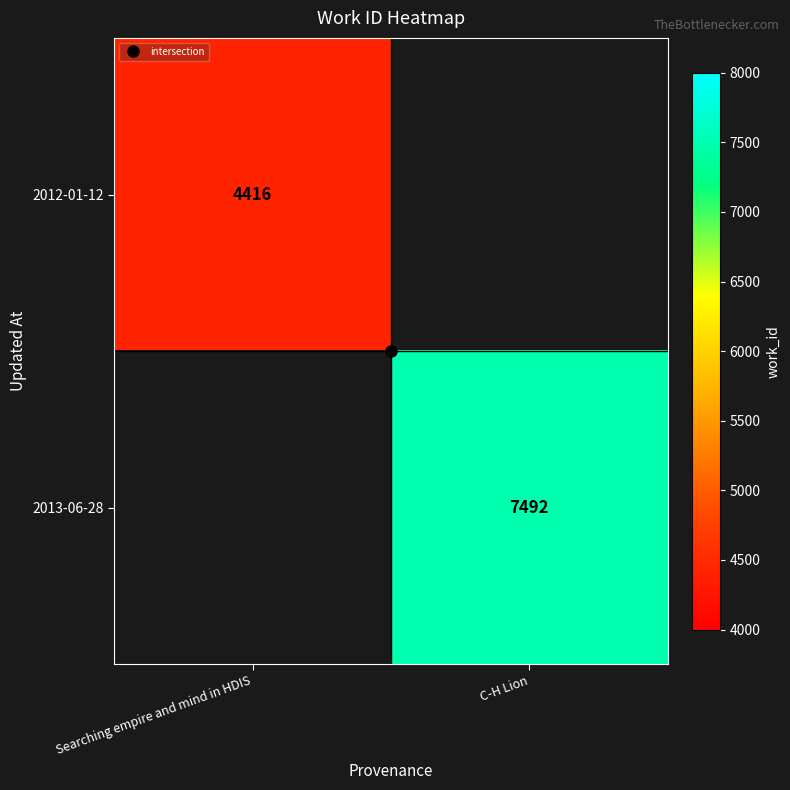

List the series in order of their overall mean, lowest first.

2012-01-12, 2013-06-28